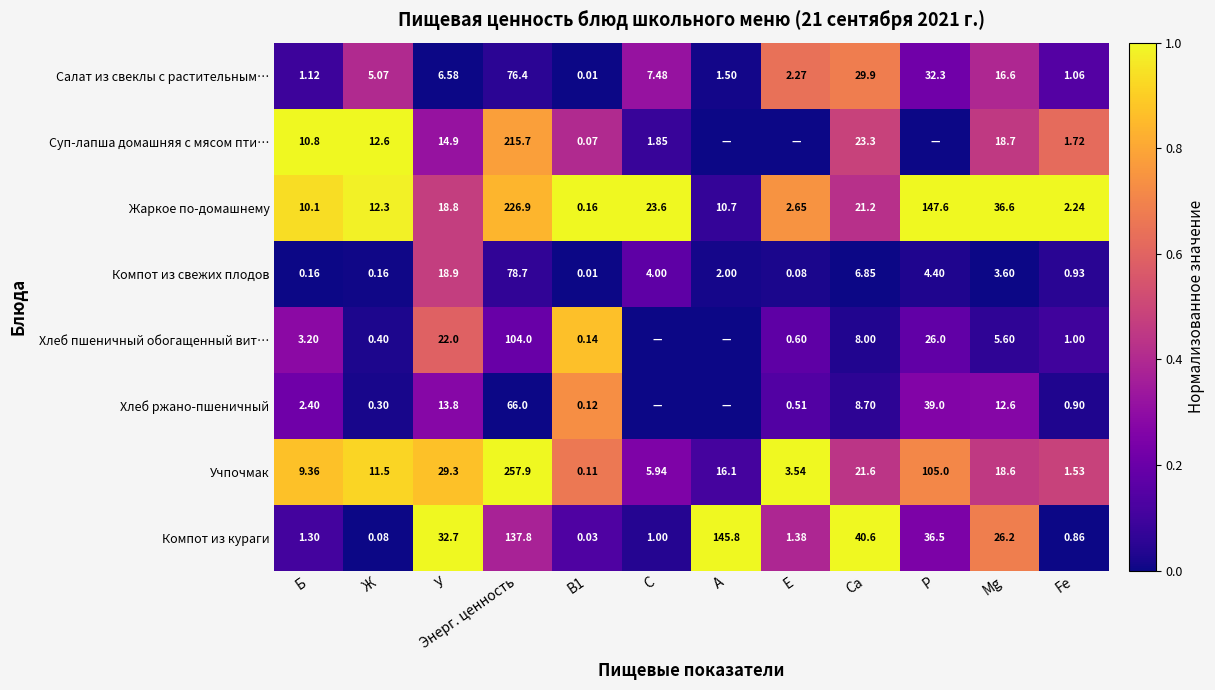

At which category does the chart reach its peak across all series?

Б